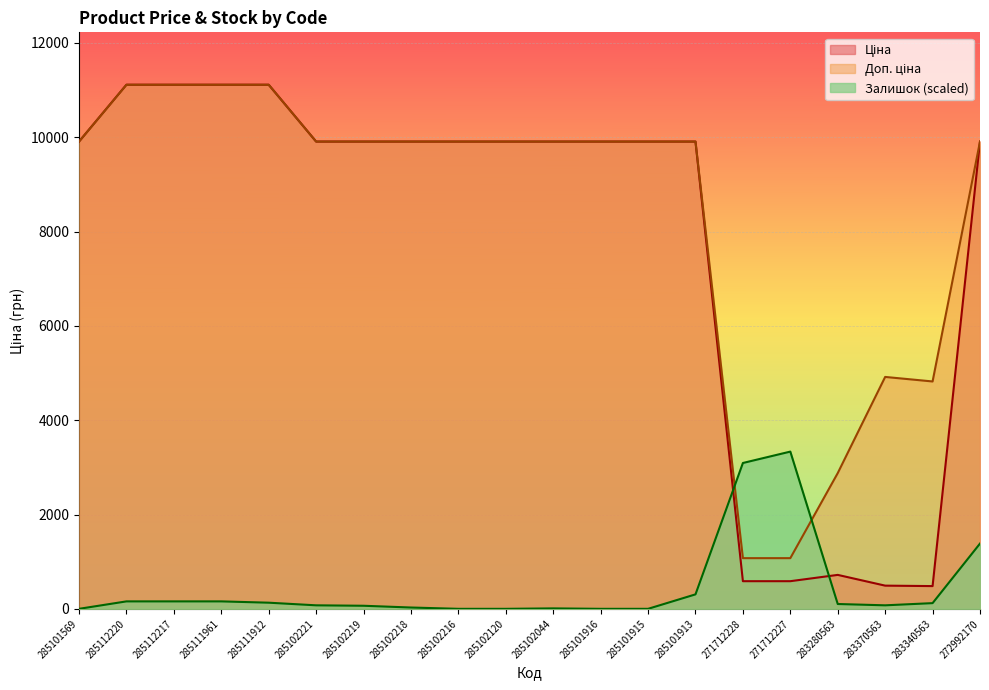

True or false: Ціна has a value of 2025.2 at 285101913.

False